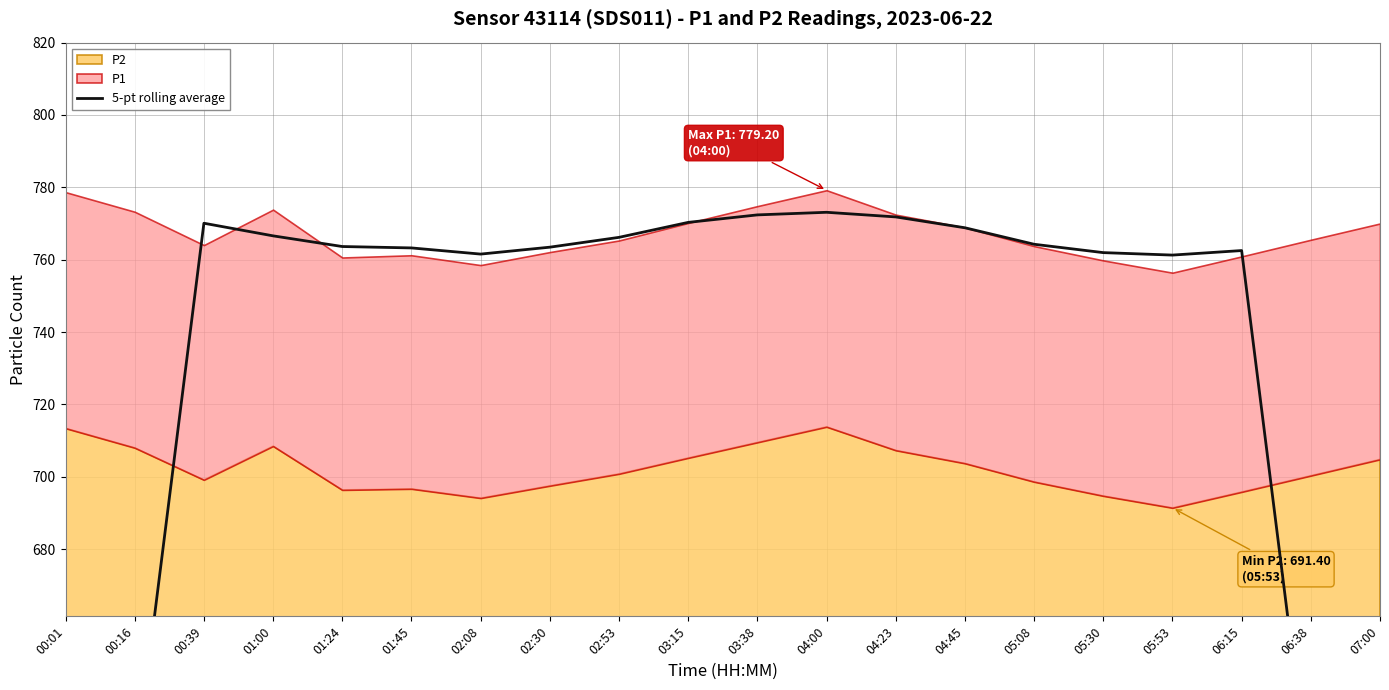

What is the label of the 7th point from the right?

04:45